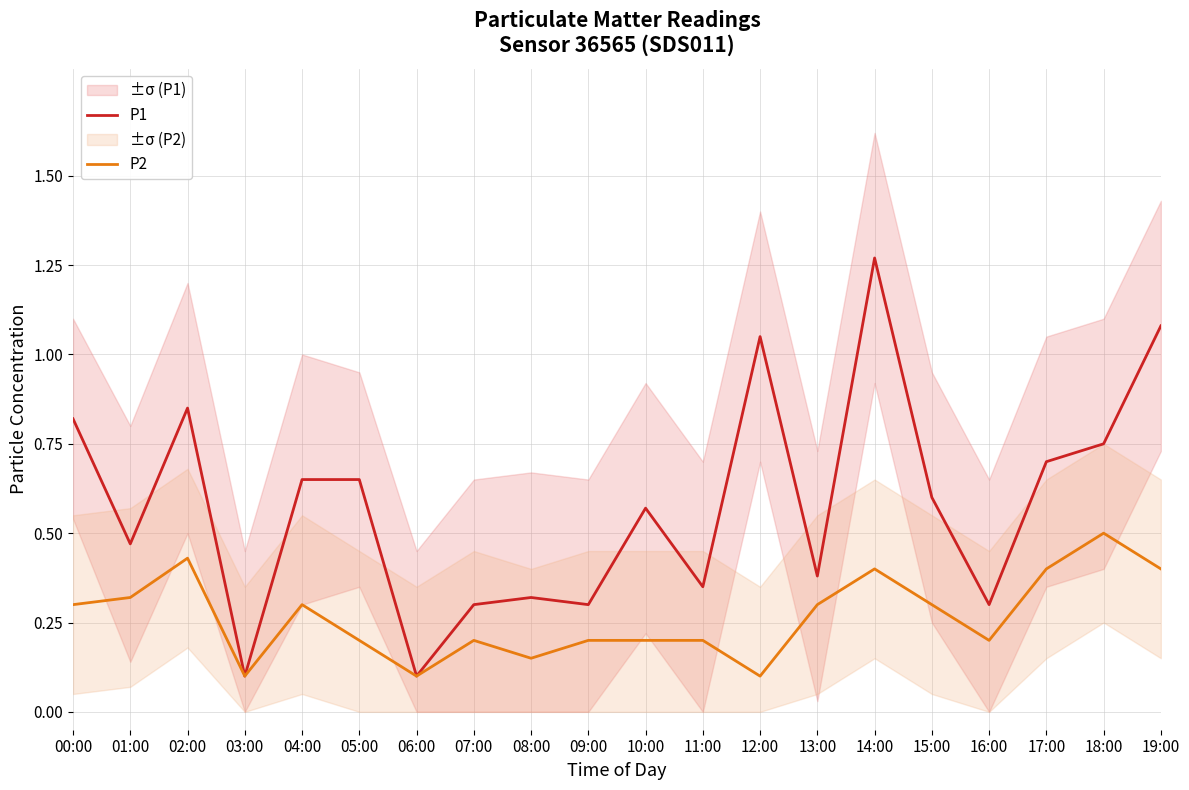

Count the P2 values in the range 0 to 1.

20